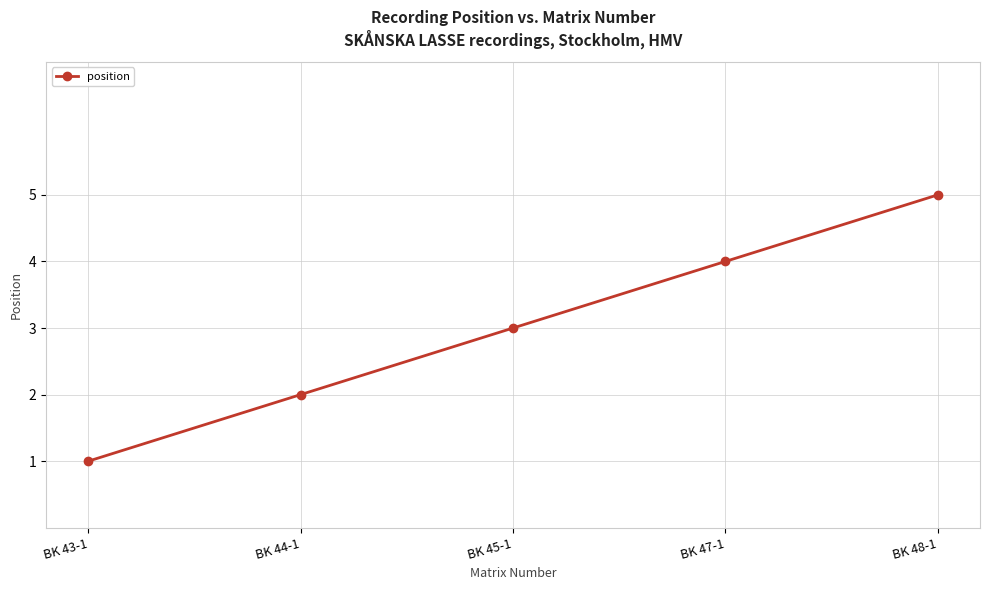

What is the difference between the maximum and minimum values?

4